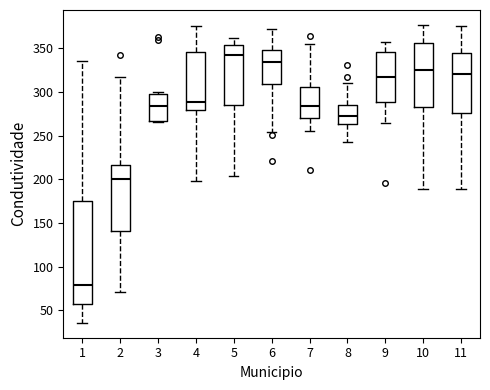

Which box is the tallest, from its lower edge to its upper edge?

1